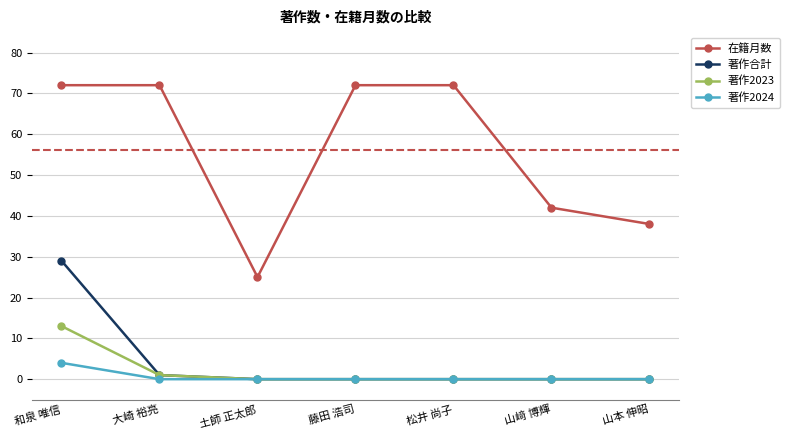

What is the maximum value shown in the chart?

72